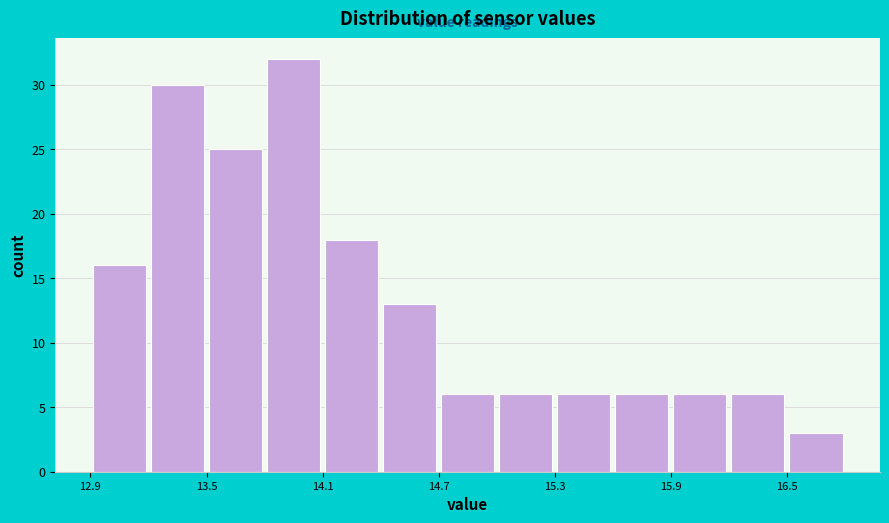

Read against the x-axis, roughly where is the centre of the tallest bar?

14.0